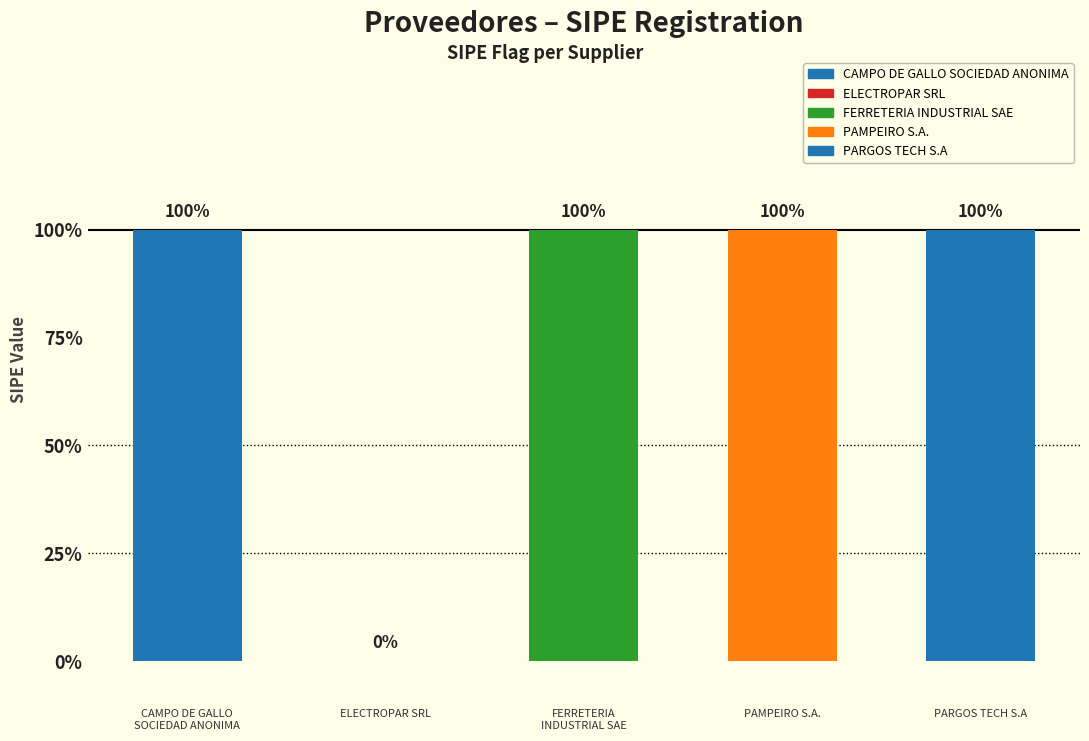

What is the label of the 4th bar from the left?

PAMPEIRO S.A.